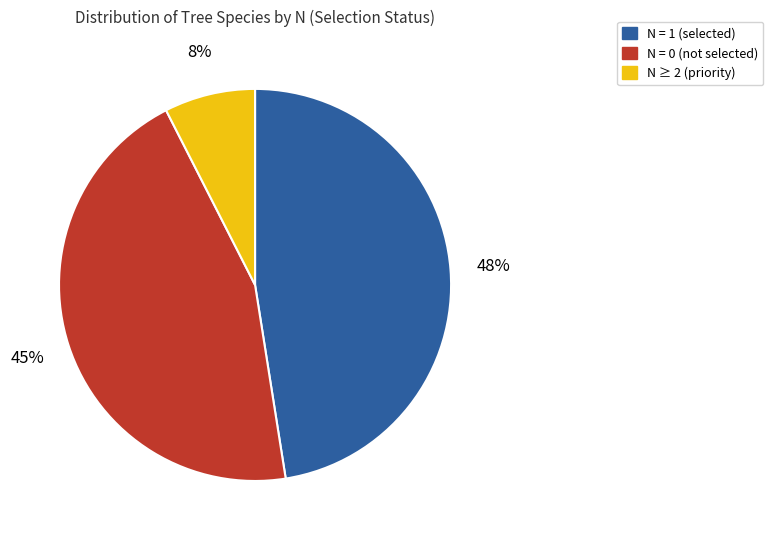

The N ≥ 2 (priority) slice represents 7% of the pie. True or false?

True